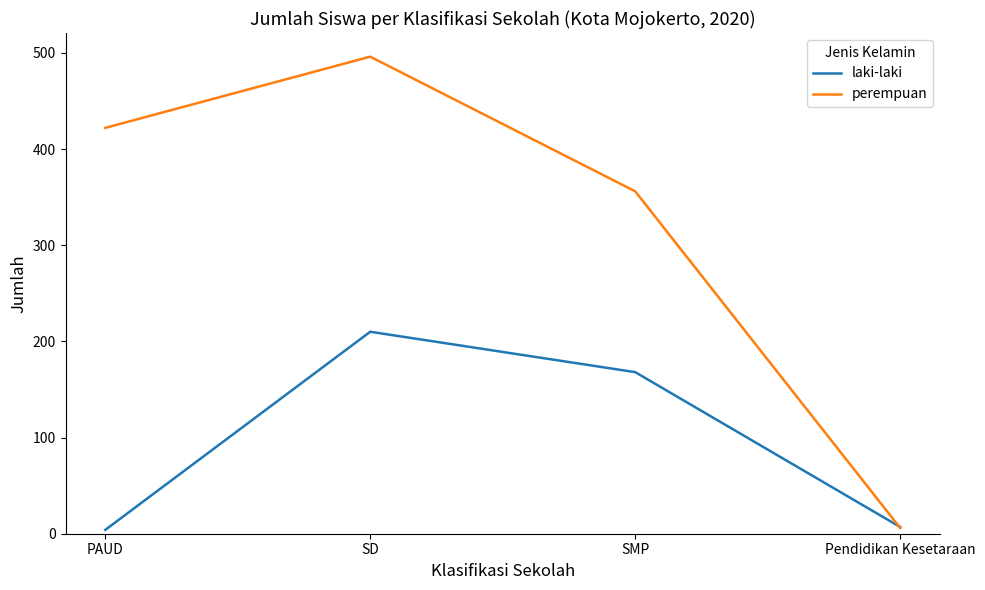

Which series has the widest spread of values?

perempuan